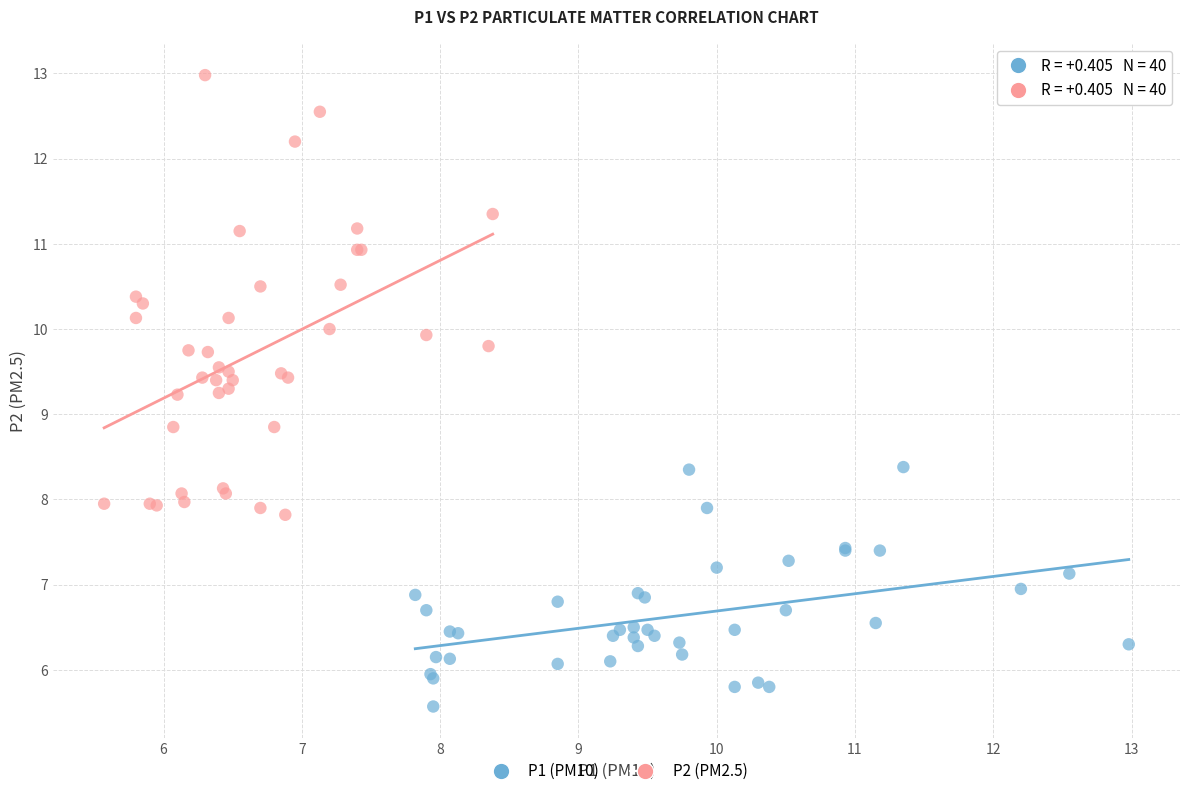

Which series has the largest Y range (max minus min)?

P2 (PM2.5)